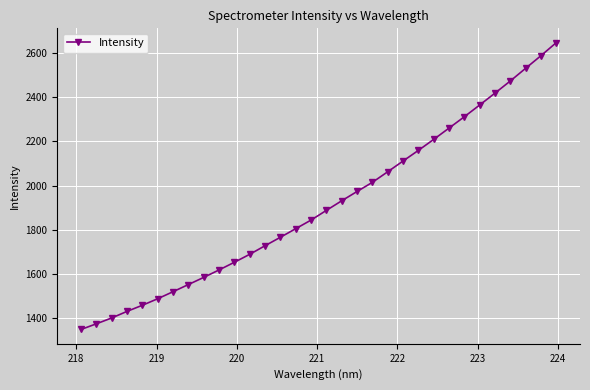

What is the minimum value shown in the chart?

1348.3